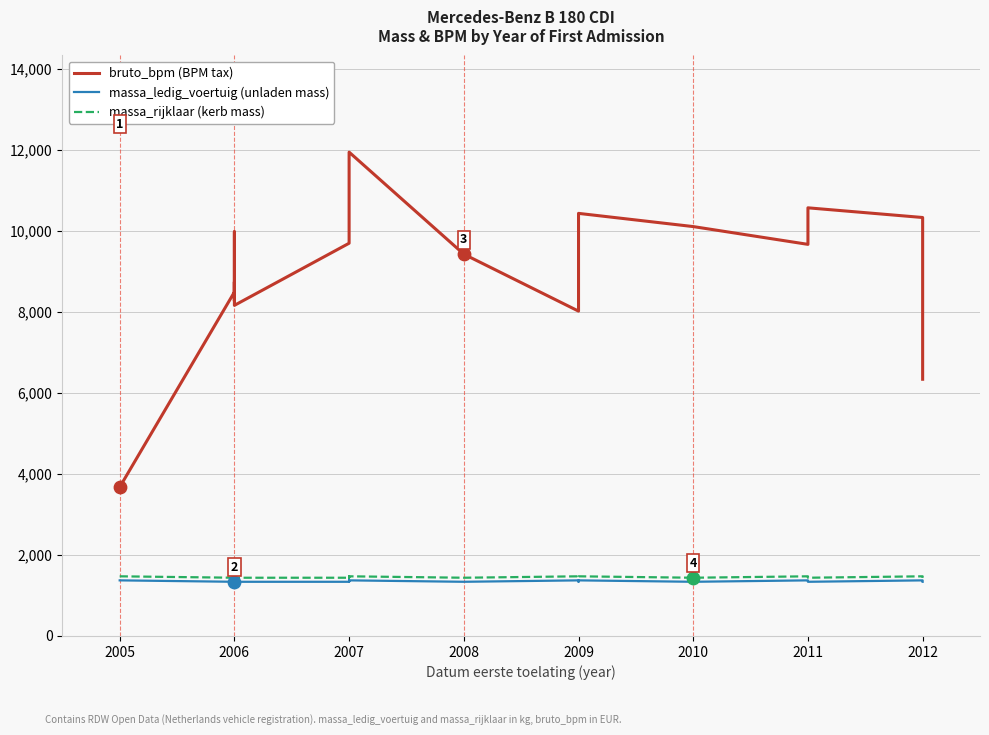

Is the value of massa_rijklaar at 2009 greater than the value of massa_ledig_voertuig at 2006?

Yes